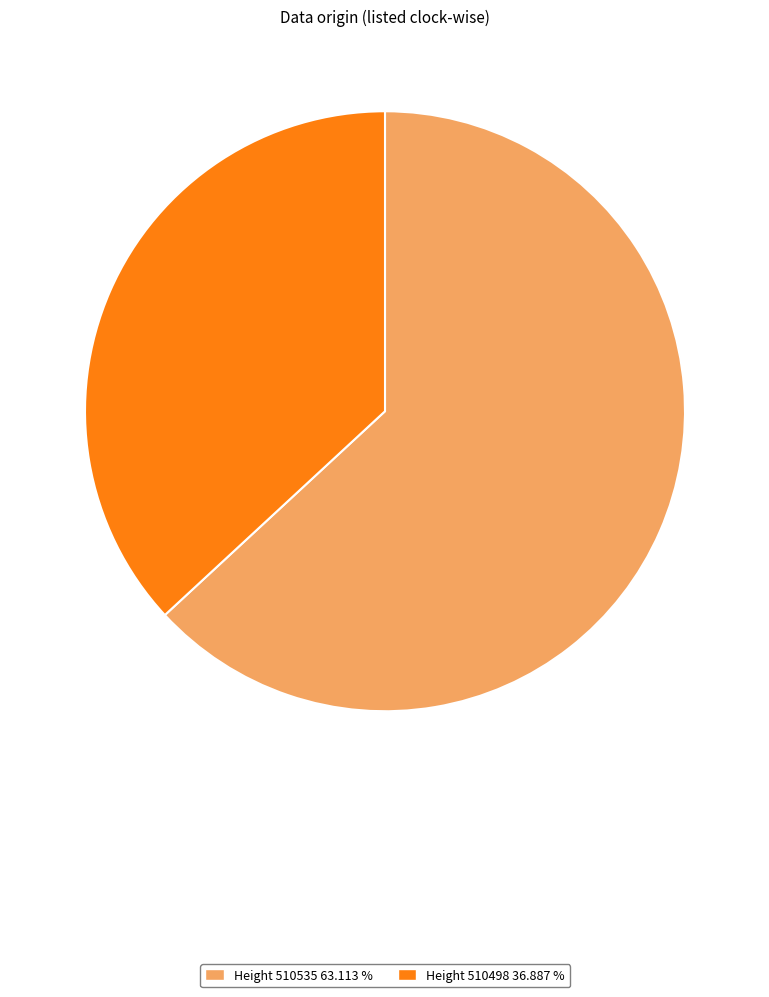

Which slice is the smallest?

Height 510498 36.887 %